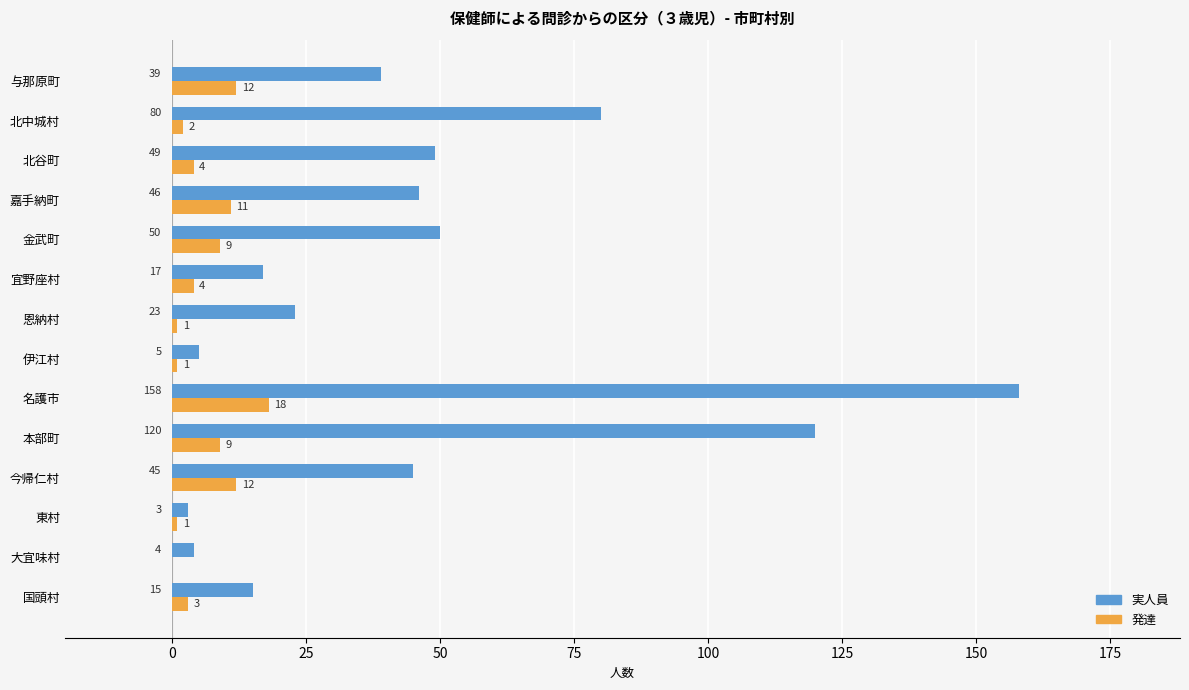

Count the number of data series in this chart.

2